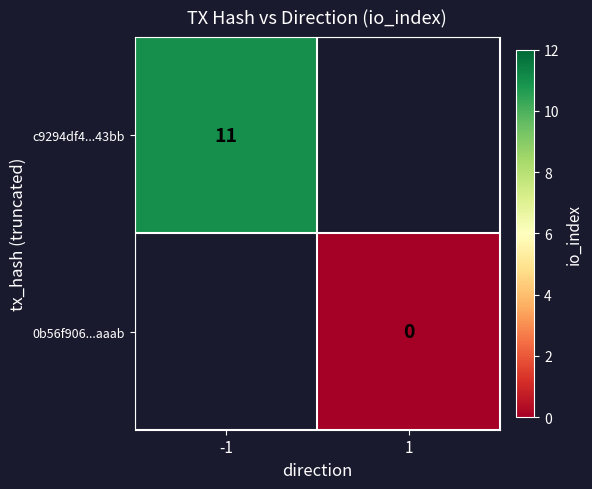

Which series has the widest spread of values?

c9294df4...43bb